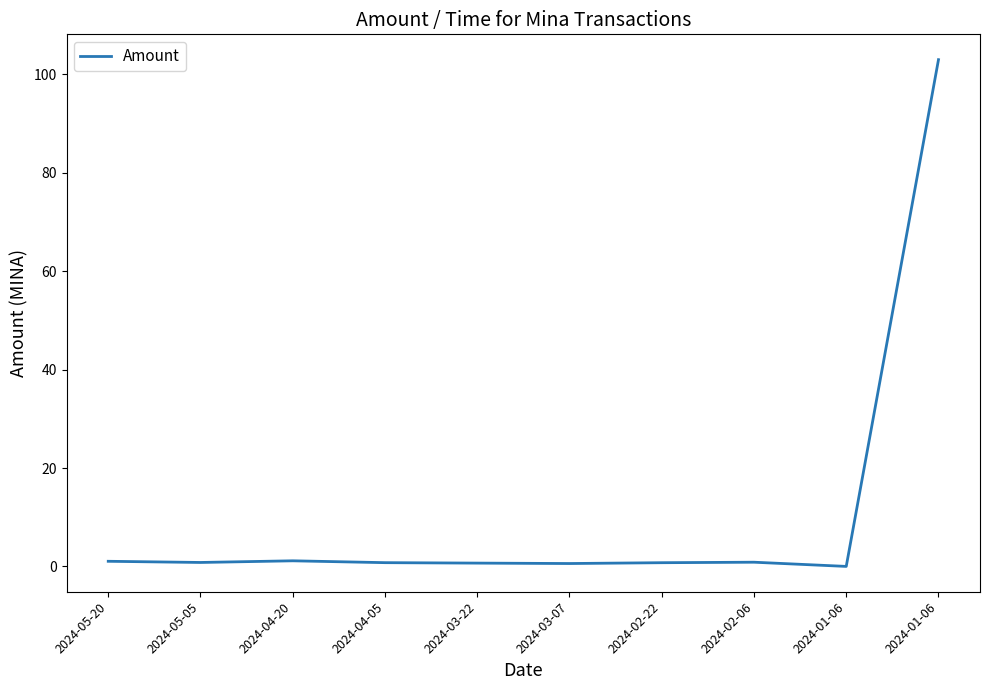

How many lines are shown in the chart?

1